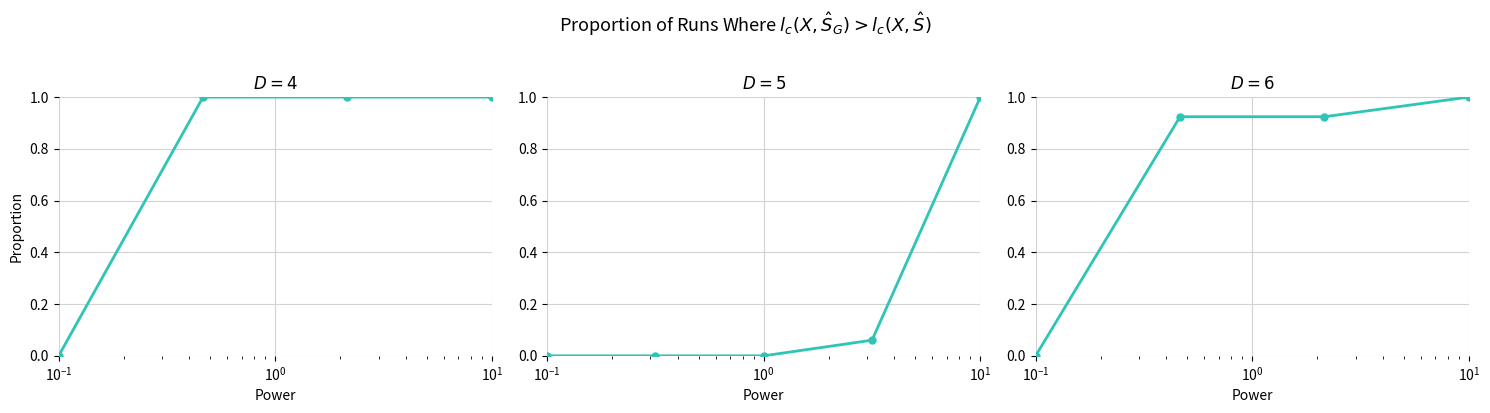

What is the change in value from $\mathdefault{10^{0}}$ to $\mathdefault{10^{1}}$?

+0.1